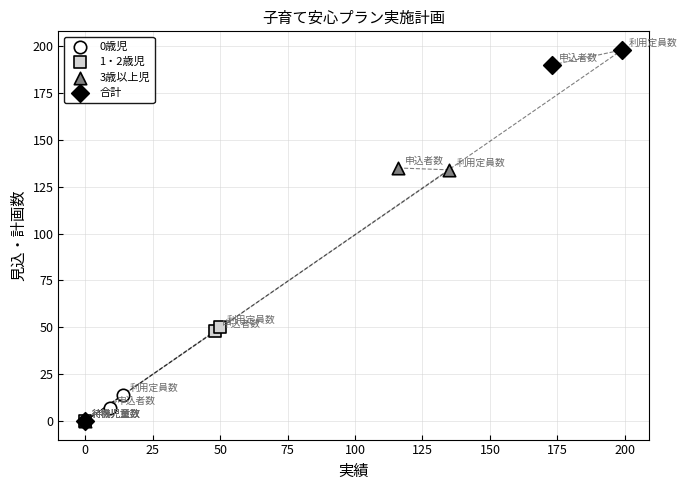

Which series reaches the maximum Y coordinate?

合計